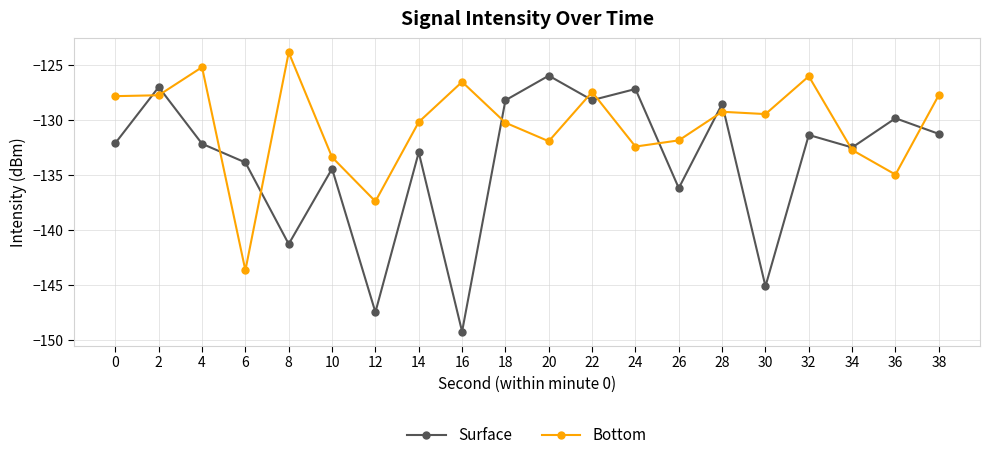

At which category does Surface reach its first local peak?

2